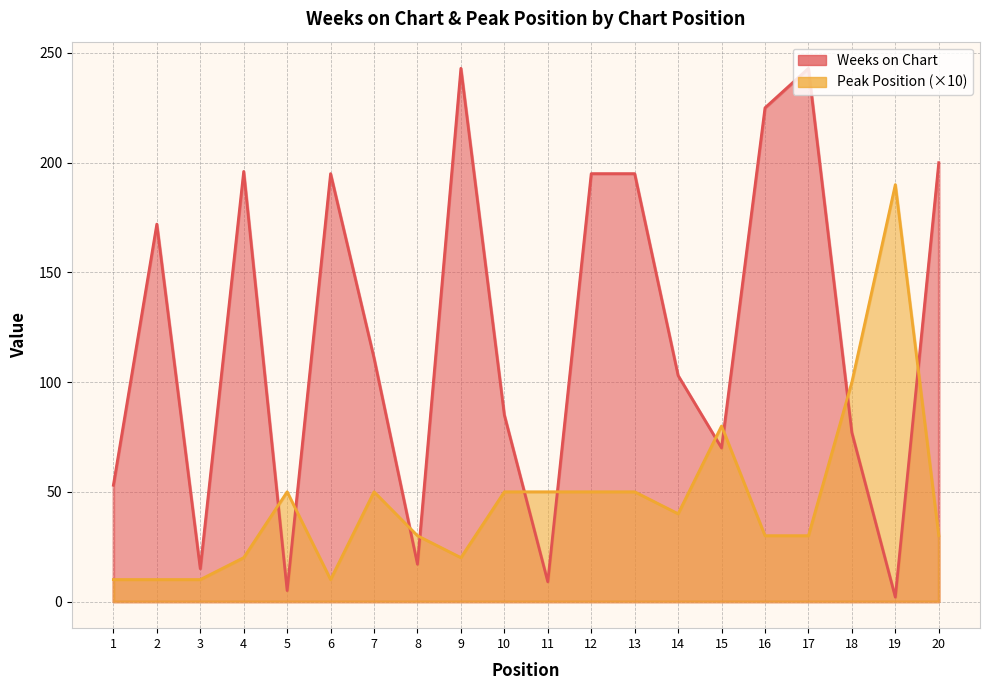

What is the sum of the Weeks on Chart values at 8 and 5?

22